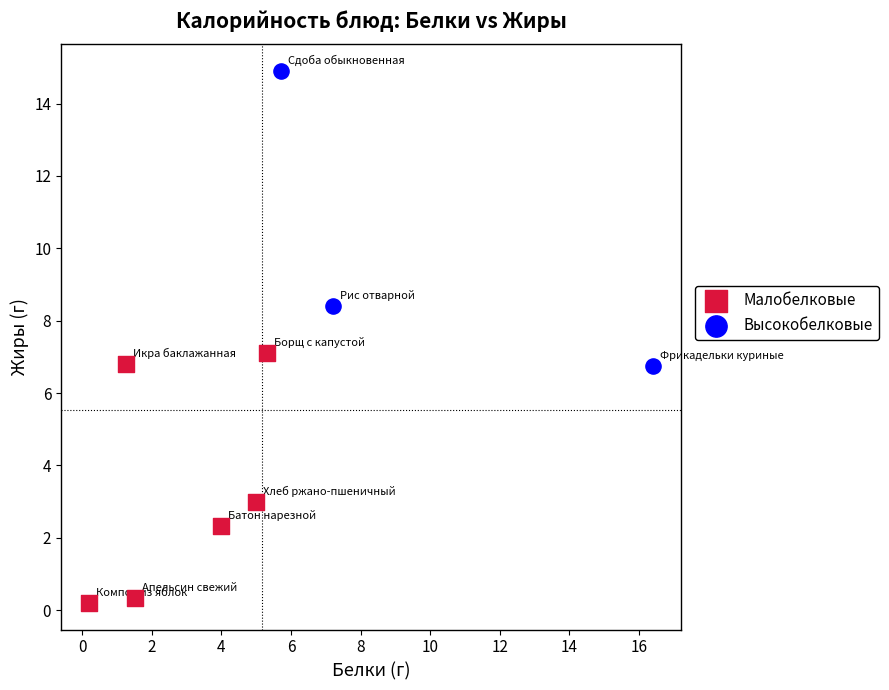

Which series contains the highest Y value?

Высокобелковые